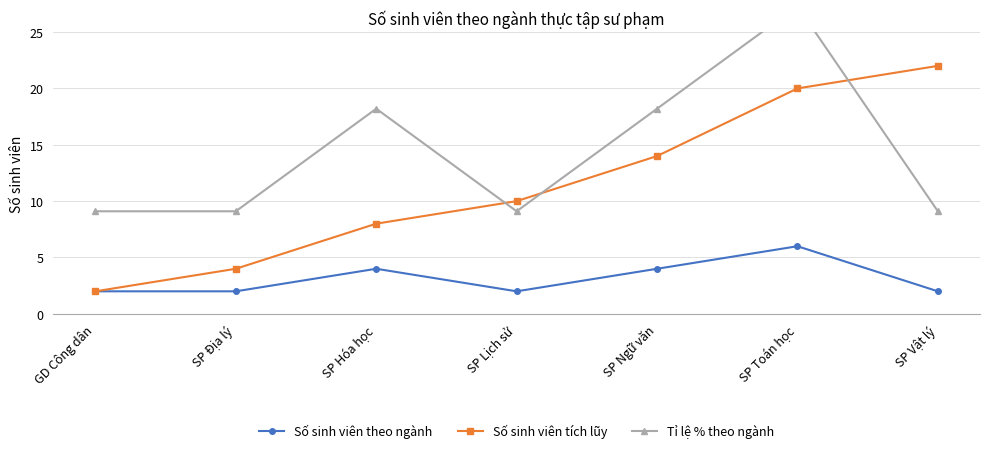

At which category does Tỉ lệ % theo ngành reach its first local peak?

SP Hóa học